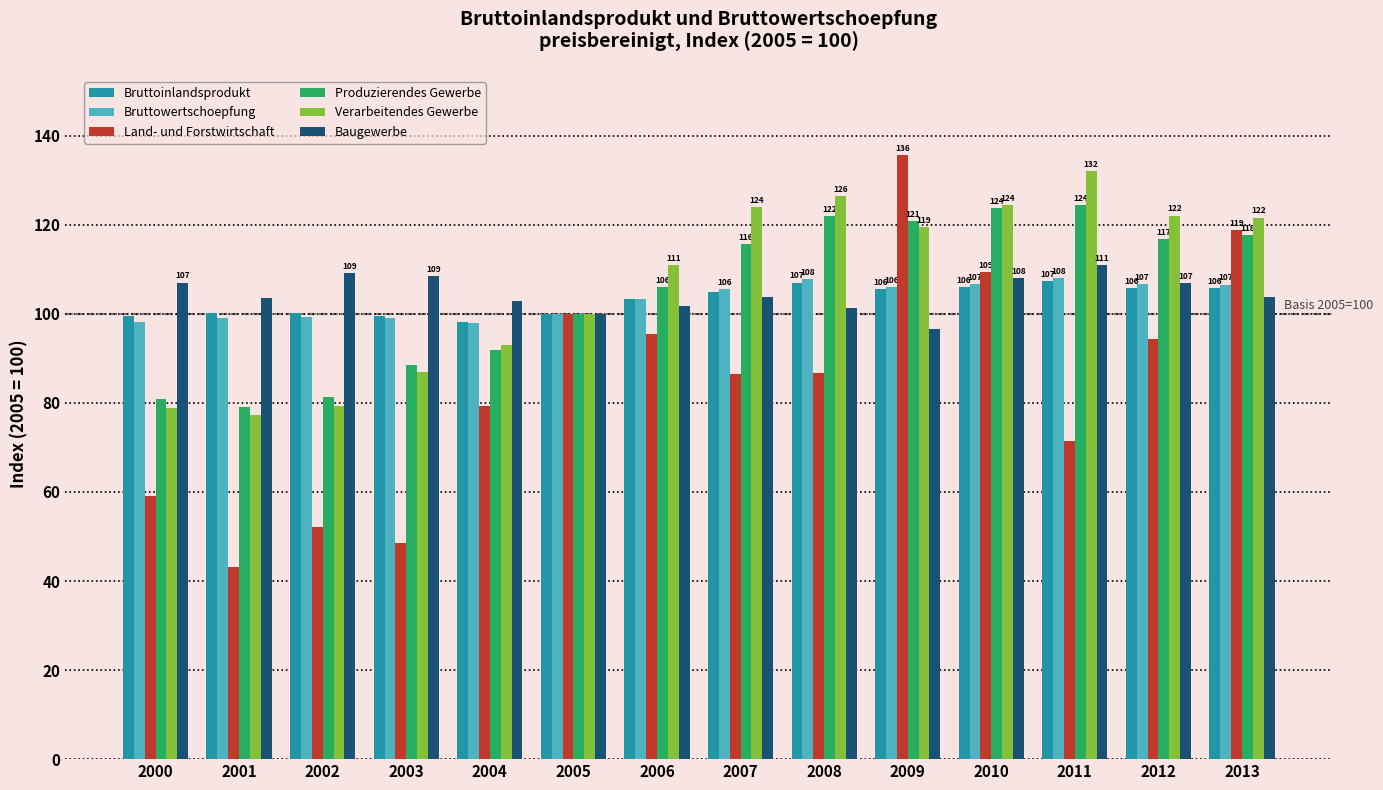

Which series has the largest total across all categories?

Verarbeitendes Gewerbe